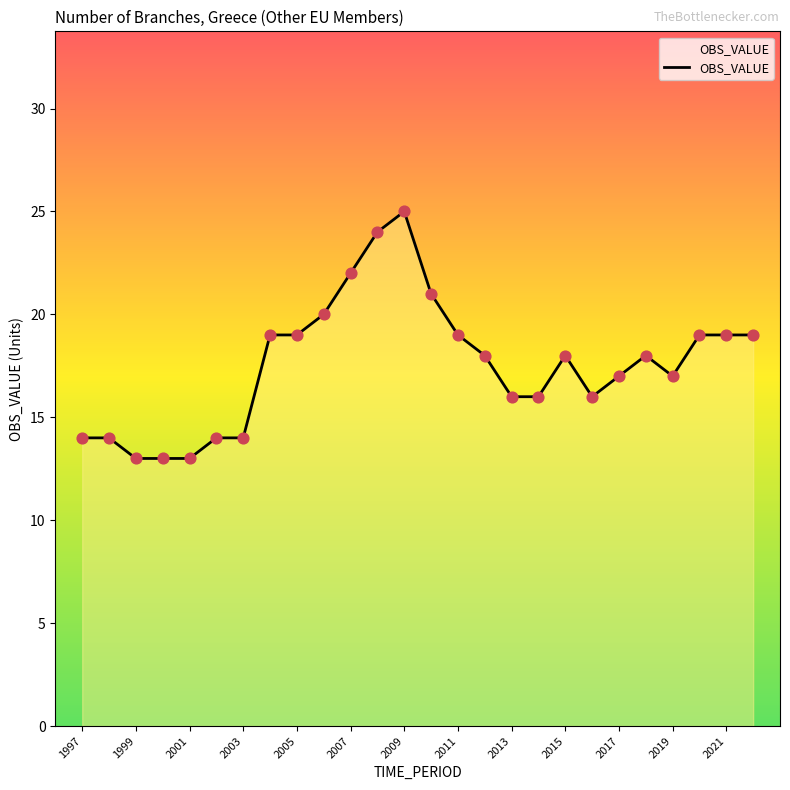

What is the difference between the maximum and minimum values?

12